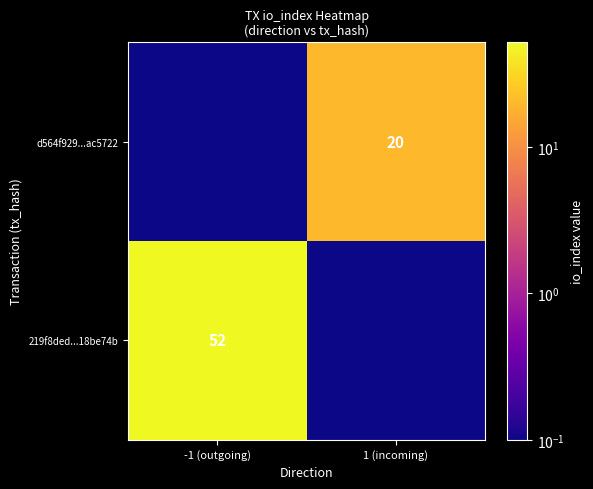

Is it true that 219f8ded...18be74b equals 52.0 at -1 (outgoing)?

True